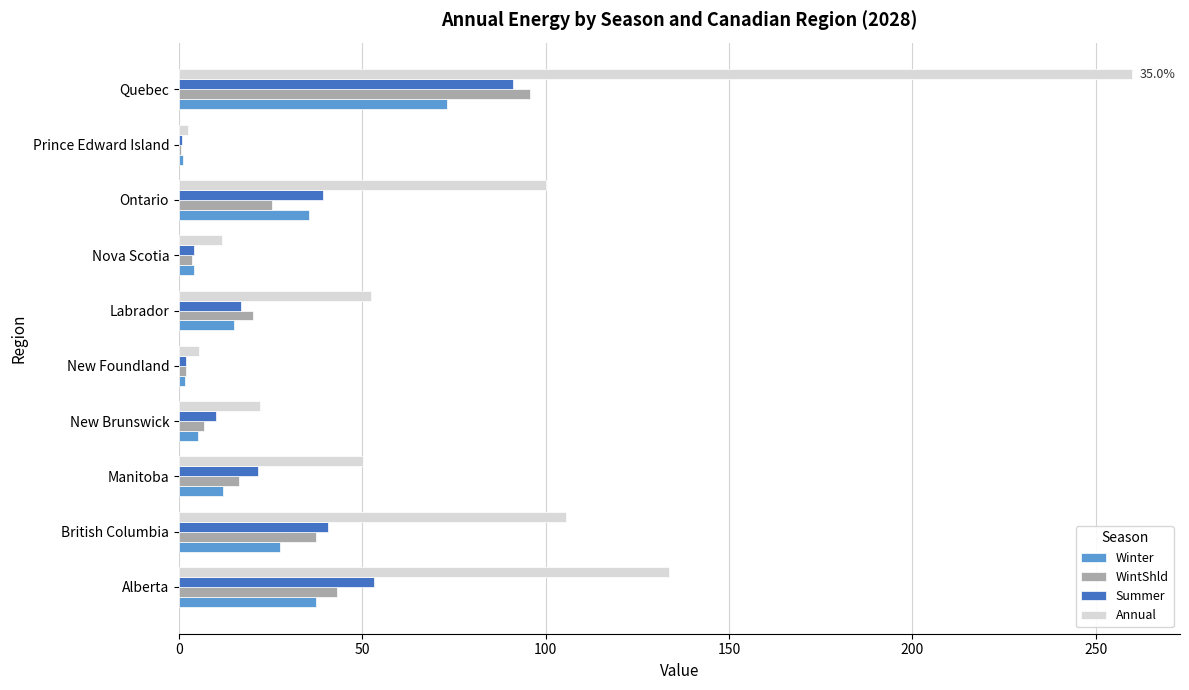

Which category has the highest value in the Annual series?

Quebec